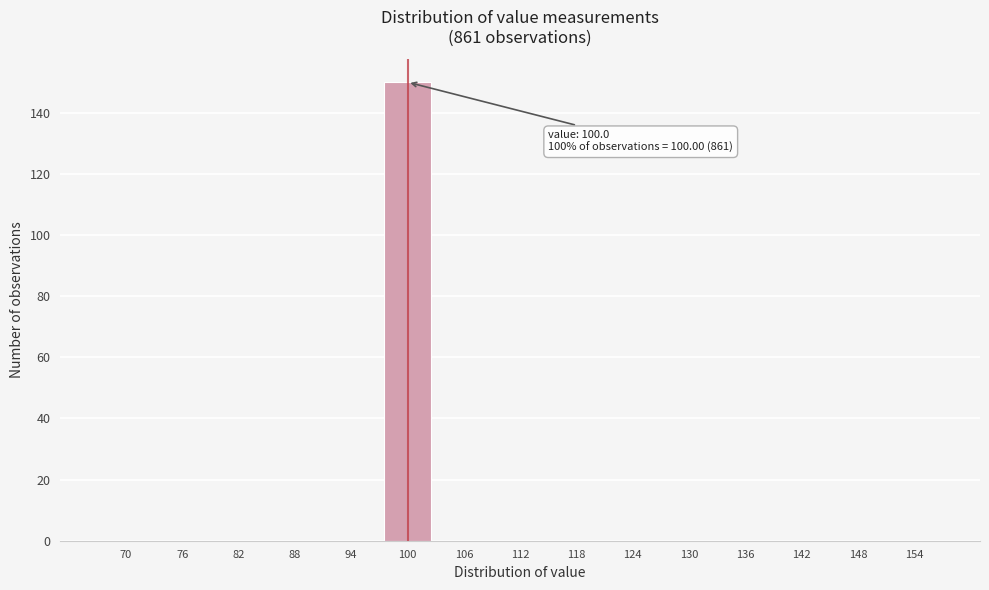

Reading left to right, list all the values displayed in this chart.

70=0	76=0	82=0	88=0	94=0	100=150	106=0	112=0	118=0	124=0	130=0	136=0	142=0	148=0	154=0